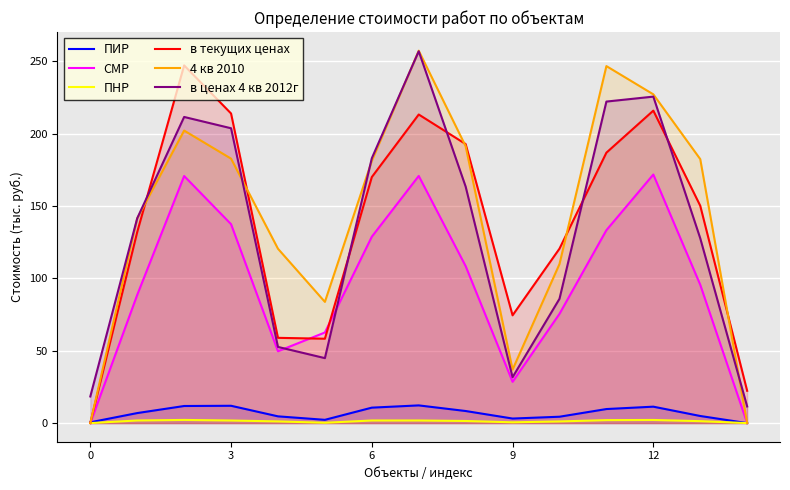

Which has a higher value, 9 or 10?

10